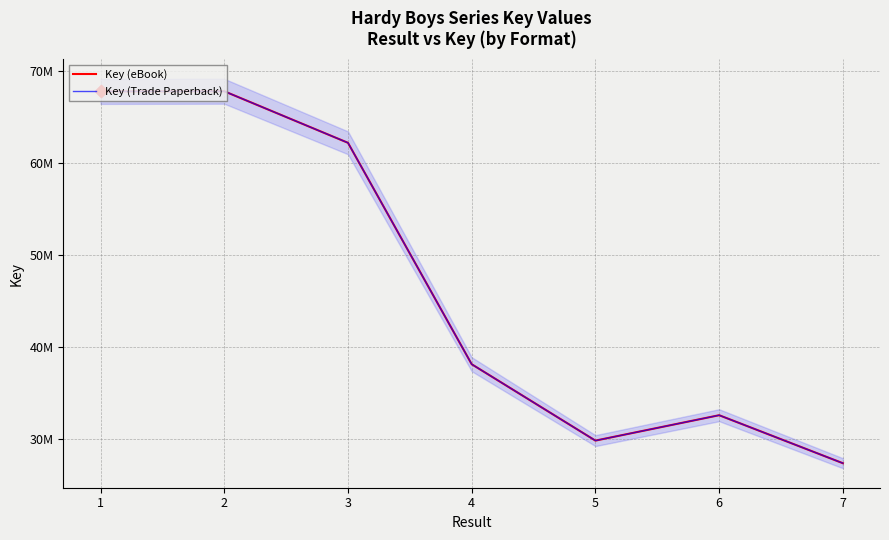

What are all the series names shown in the legend?

Key (eBook), Key (Trade Paperback)